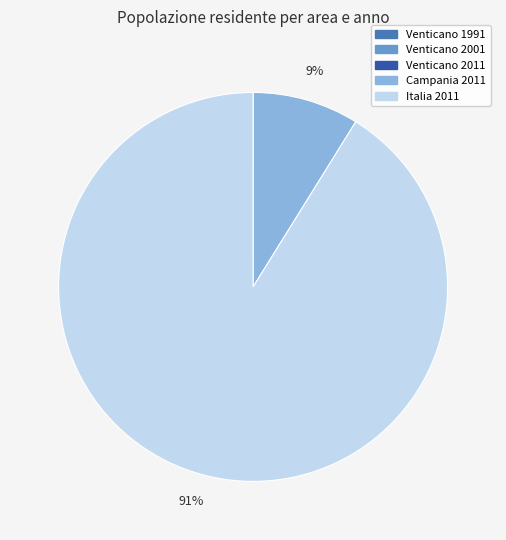

Is it true that Italia 2011 is 91% of the pie?

True